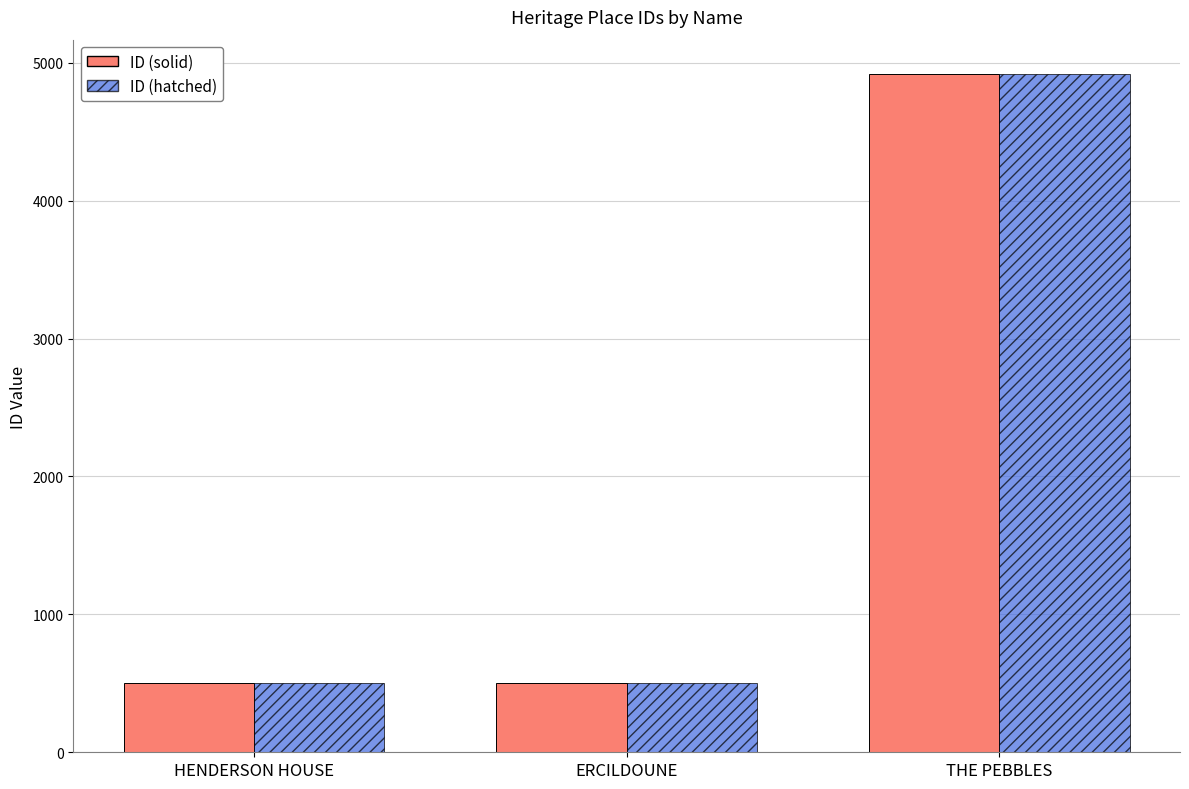

At which category is the sum across all series the highest?

THE PEBBLES